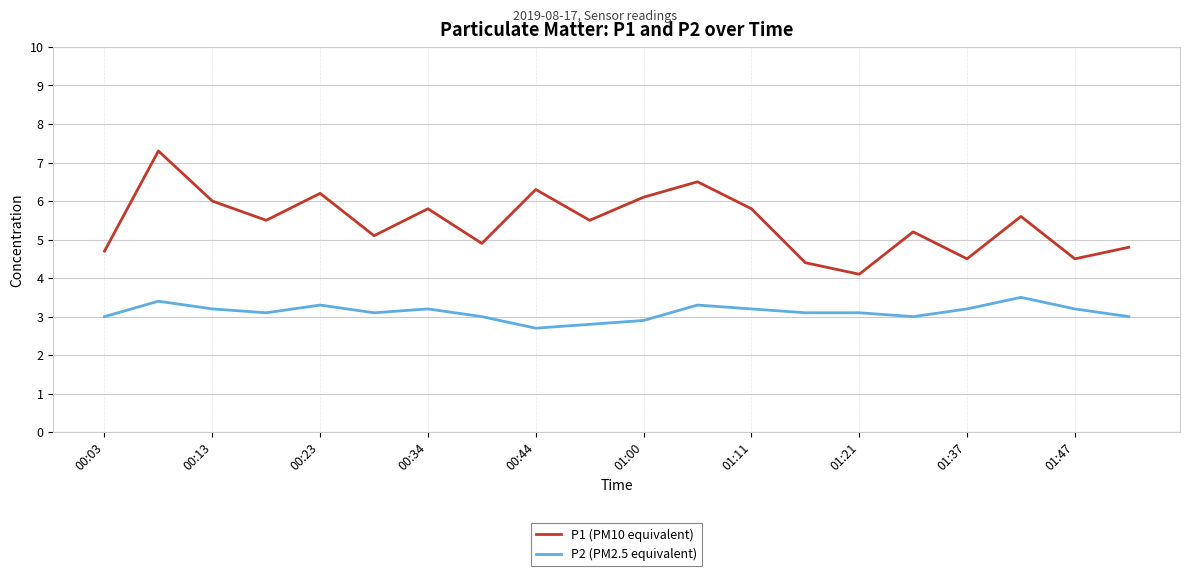

What is the difference between the maximum and minimum values in the P2 (PM2.5 equivalent) series?

0.8